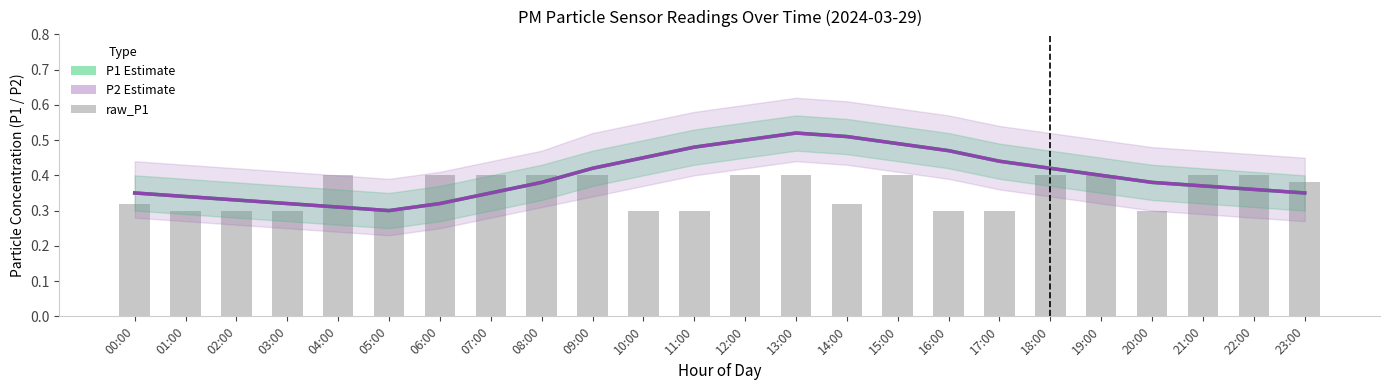

Reading left to right, extract all data points from this chart.

P1 Estimate: 00:00=0.3	01:00=0.3	02:00=0.3	03:00=0.3	04:00=0.3	05:00=0.3	06:00=0.3	07:00=0.3	08:00=0.4	09:00=0.4	10:00=0.5	11:00=0.5	12:00=0.5	13:00=0.5	14:00=0.5	15:00=0.5	16:00=0.5	17:00=0.4	18:00=0.4	19:00=0.4	20:00=0.4	21:00=0.4	22:00=0.4	23:00=0.3
P2 Estimate: 00:00=0.3	01:00=0.3	02:00=0.3	03:00=0.3	04:00=0.3	05:00=0.3	06:00=0.3	07:00=0.3	08:00=0.4	09:00=0.4	10:00=0.5	11:00=0.5	12:00=0.5	13:00=0.5	14:00=0.5	15:00=0.5	16:00=0.5	17:00=0.4	18:00=0.4	19:00=0.4	20:00=0.4	21:00=0.4	22:00=0.4	23:00=0.3
raw_P1: 00:00=0.3	01:00=0.3	02:00=0.3	03:00=0.3	04:00=0.4	05:00=0.3	06:00=0.4	07:00=0.4	08:00=0.4	09:00=0.4	10:00=0.3	11:00=0.3	12:00=0.4	13:00=0.4	14:00=0.3	15:00=0.4	16:00=0.3	17:00=0.3	18:00=0.4	19:00=0.4	20:00=0.3	21:00=0.4	22:00=0.4	23:00=0.4